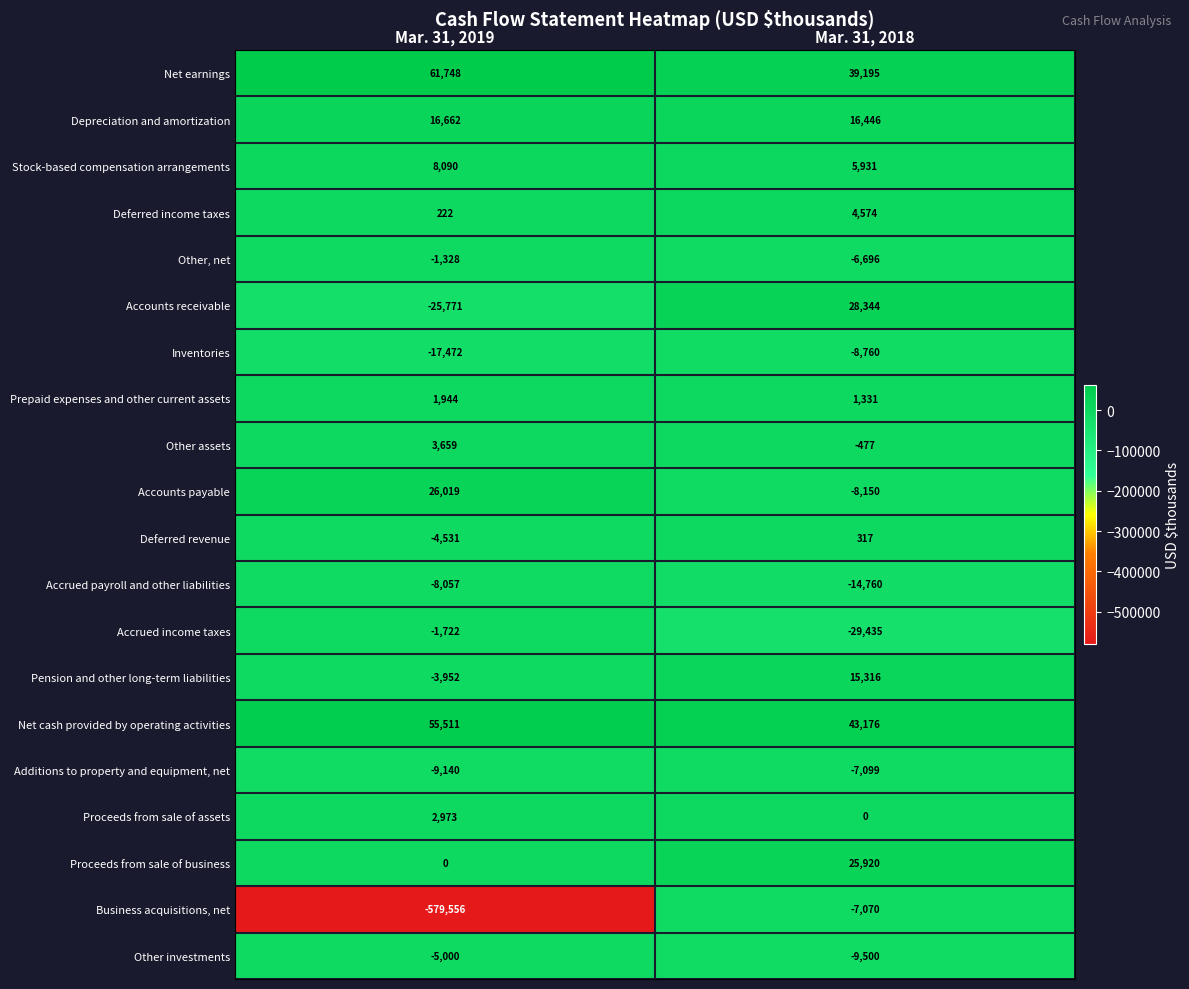

Which category has the lowest value across all series?

Mar. 31, 2019